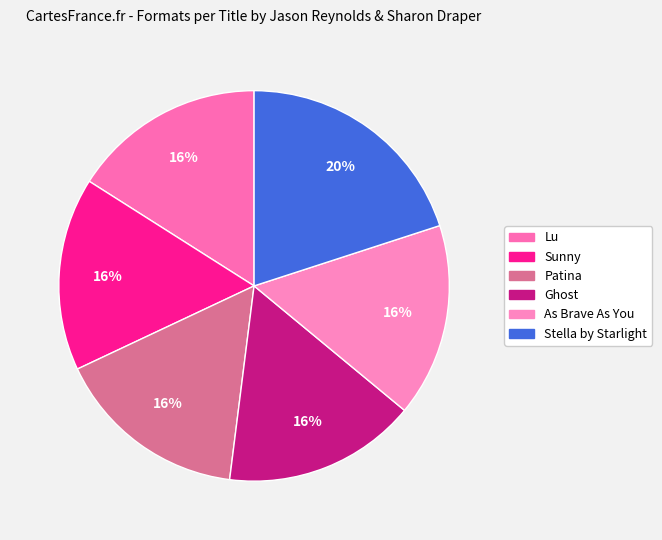

To the nearest percent, what percentage of the pie is Stella by Starlight?

20%